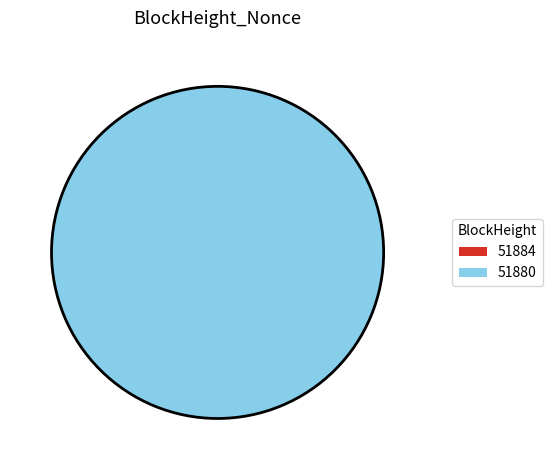

Is it true that 51884 is 0% of the pie?

True